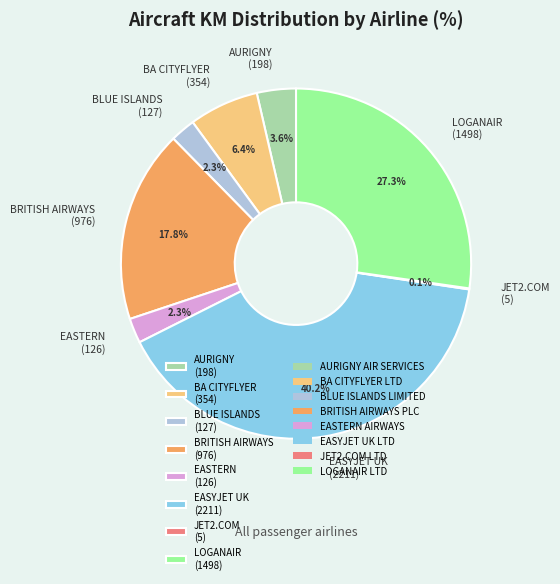

Is BA CITYFLYER (354) the majority of the pie?

No